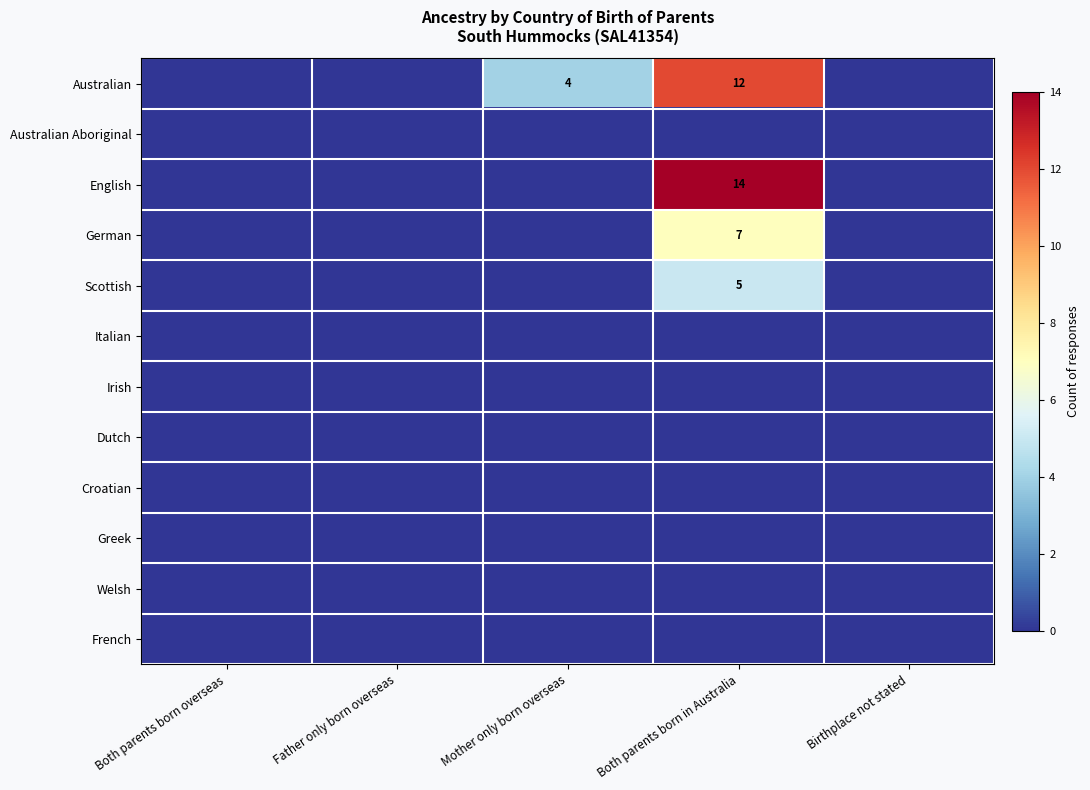

Is it true that Australian equals 8 at Both parents born in Australia?

False